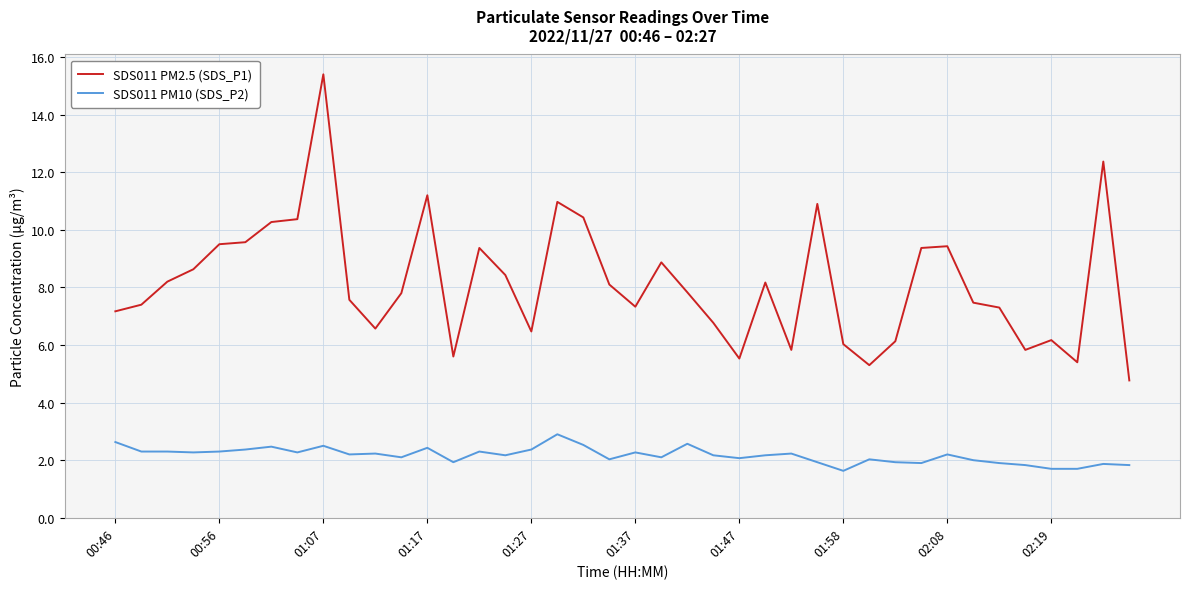

What is the difference between the maximum and minimum values in the SDS011 PM2.5 (SDS_P1) series?

10.6